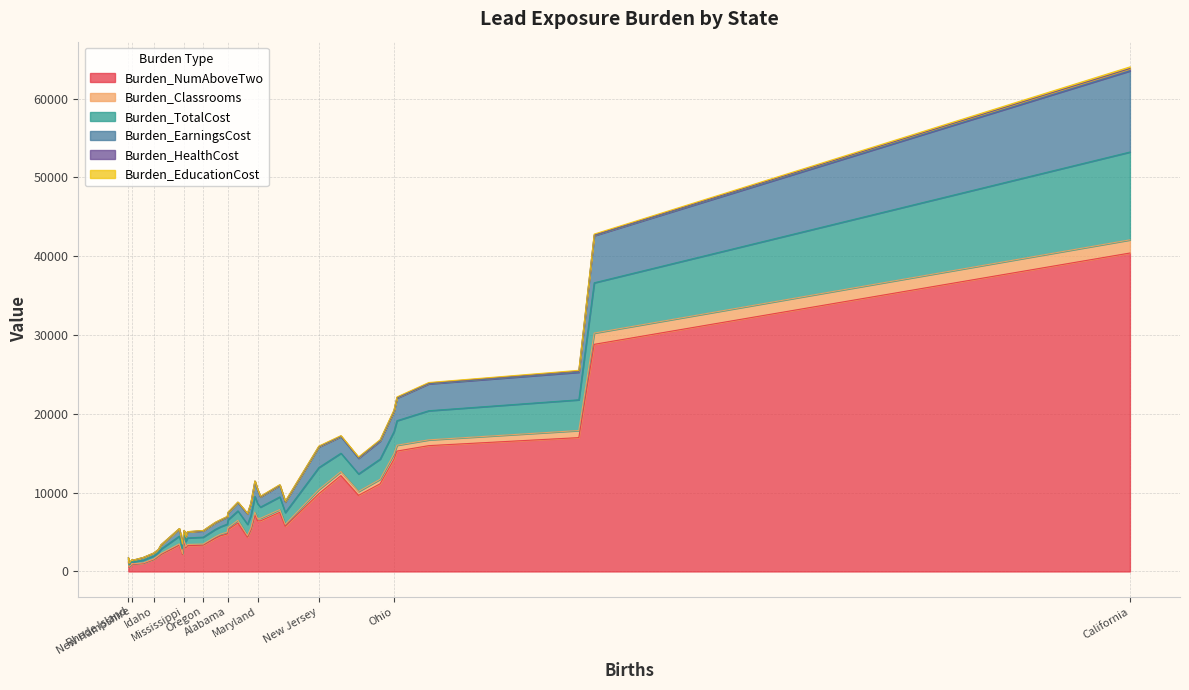

Where is the first local minimum for Burden_HealthCost?

Alaska